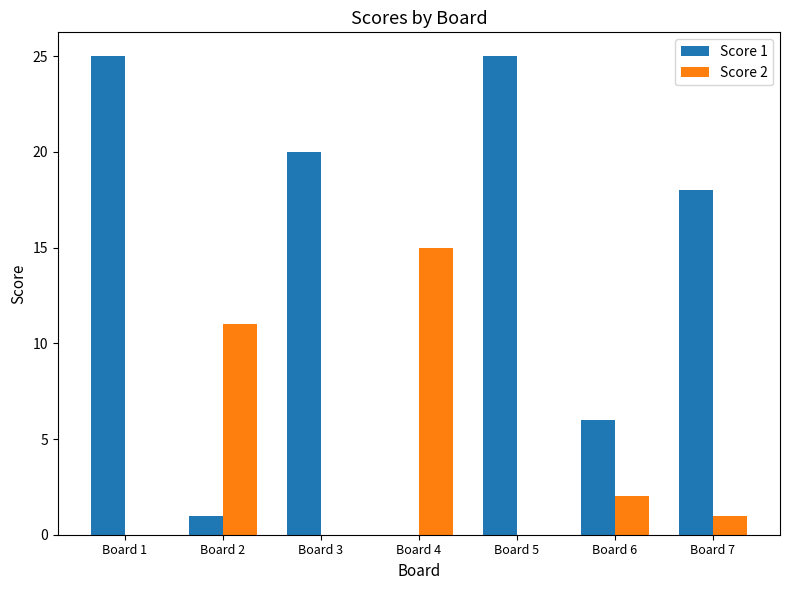

What is the spread (max minus min) of values at Board 6?

4